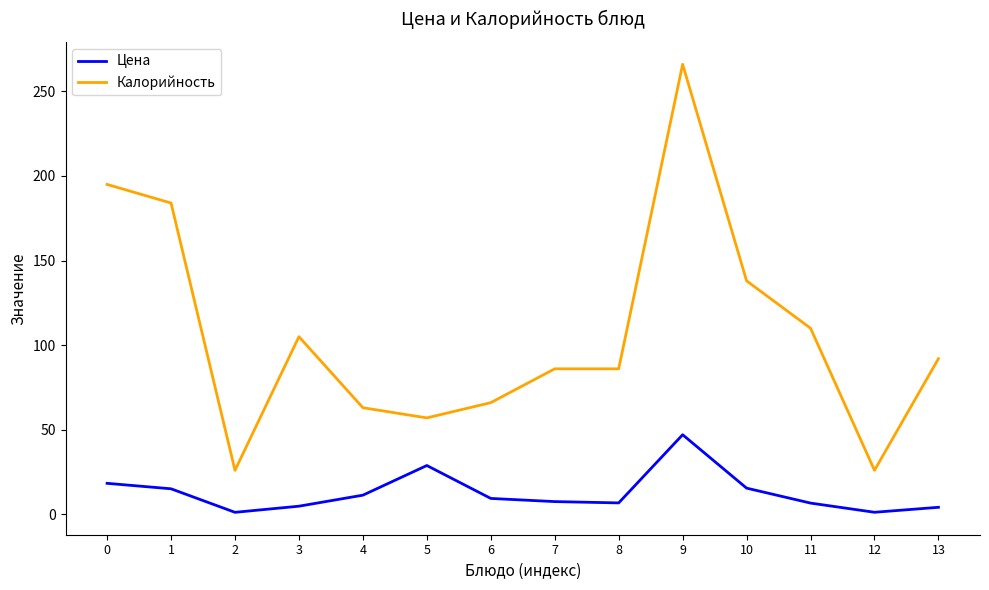

What value does the Калорийность series have at 13?

92.0